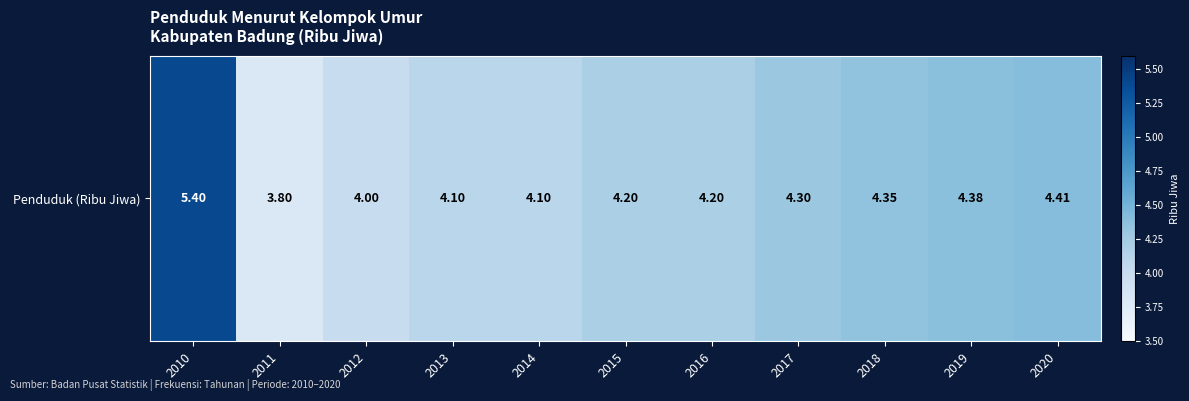

Between 2012 and 2013, which is larger?

2013